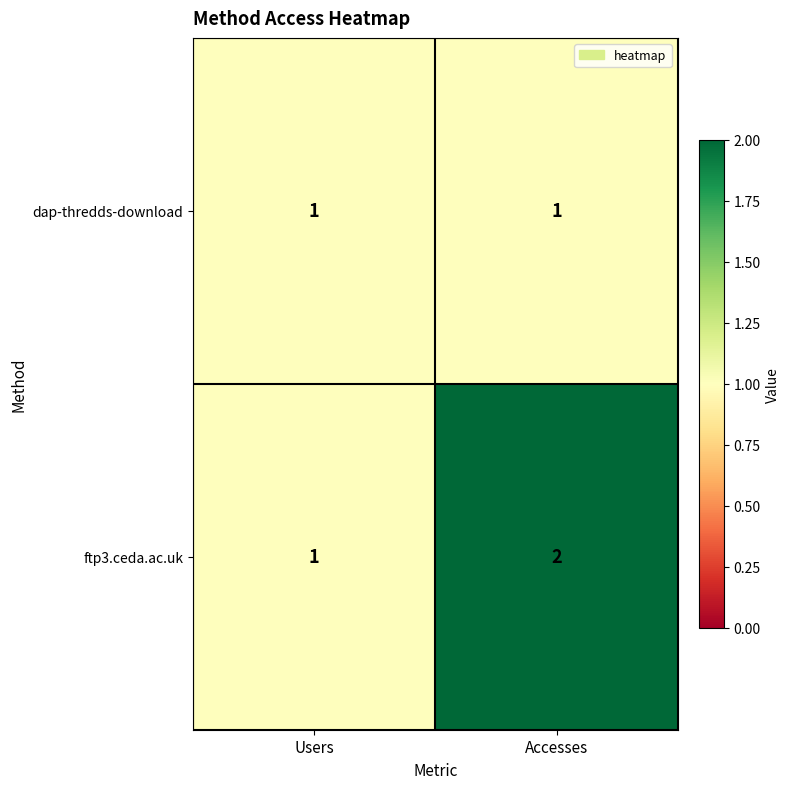

What is the sum of all ftp3.ceda.ac.uk values?

3